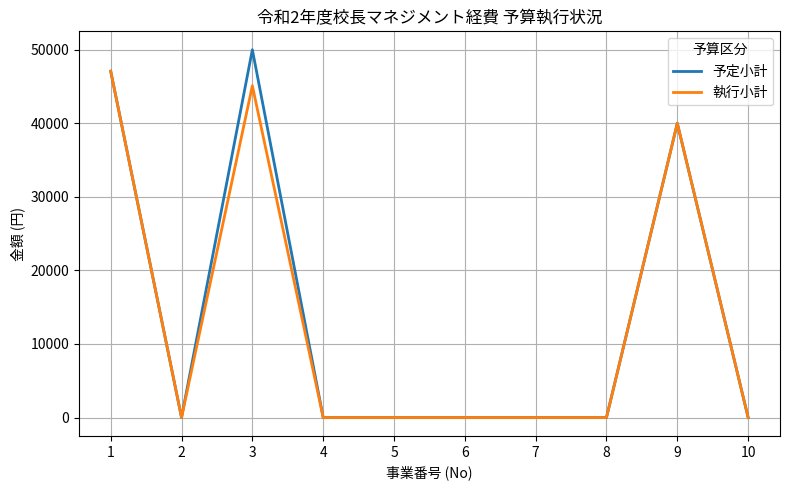

How many distinct data groups are displayed?

2